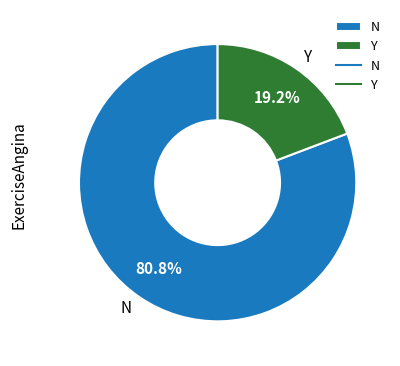

Does N represent more than half of the total?

Yes